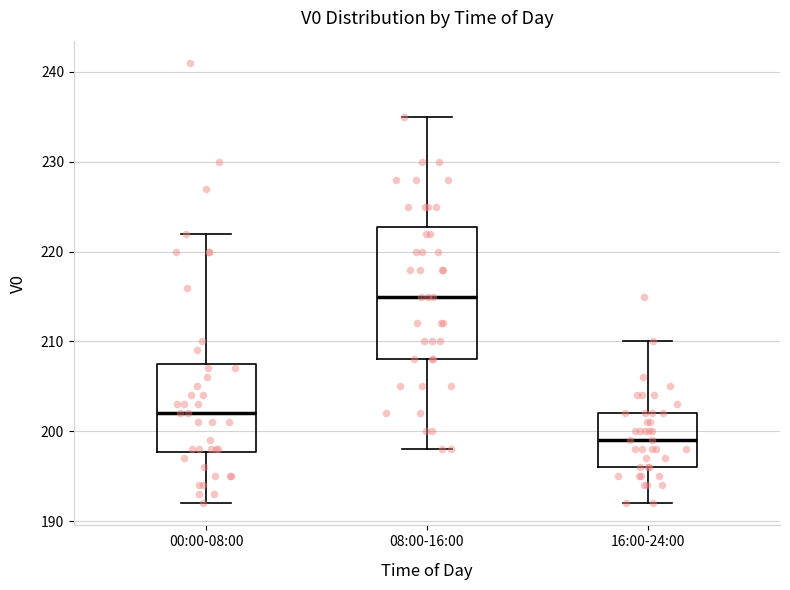

Which box has the lowest median line?

16:00-24:00